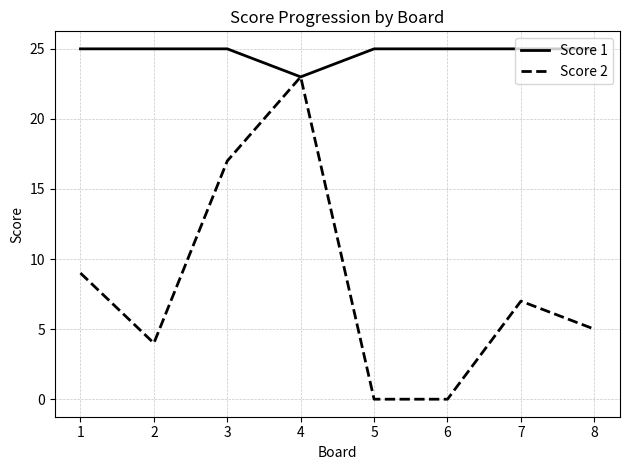

What is the total value across all series at 5?

25